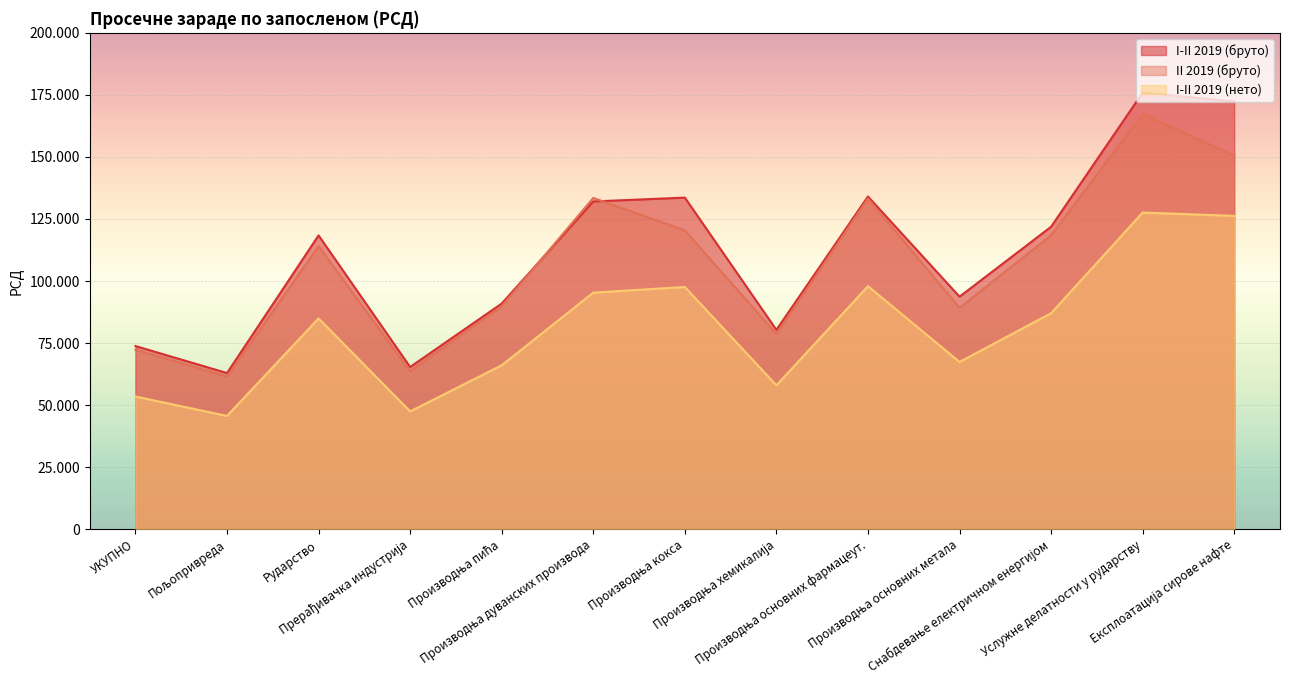

What is the smallest value displayed?

45655